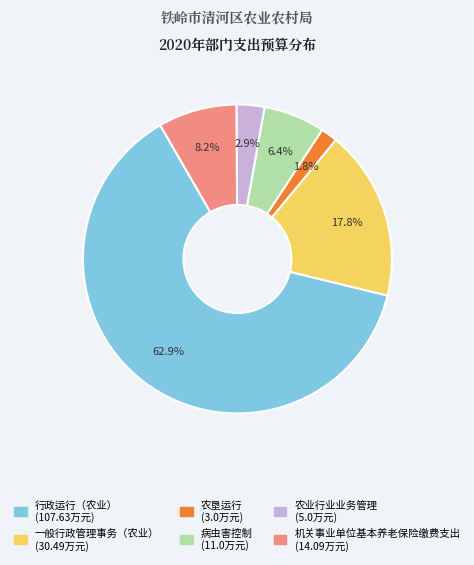

What is the ratio of the value at 一般行政管理事务（农业） to the value at 行政运行（农业）?

0.3